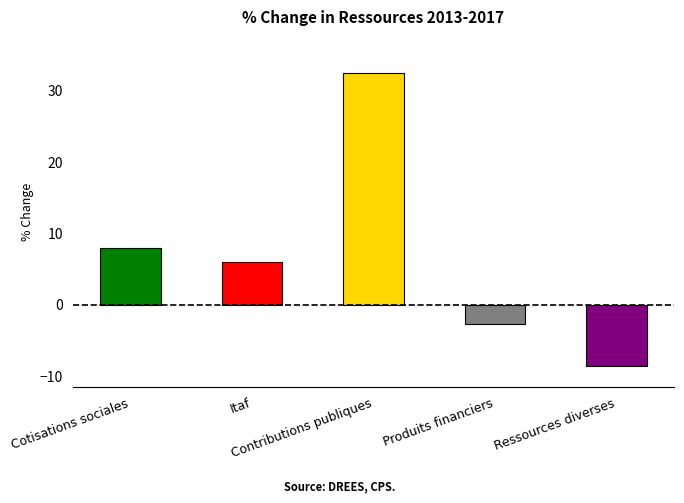

What is the smallest value displayed?

-8.5